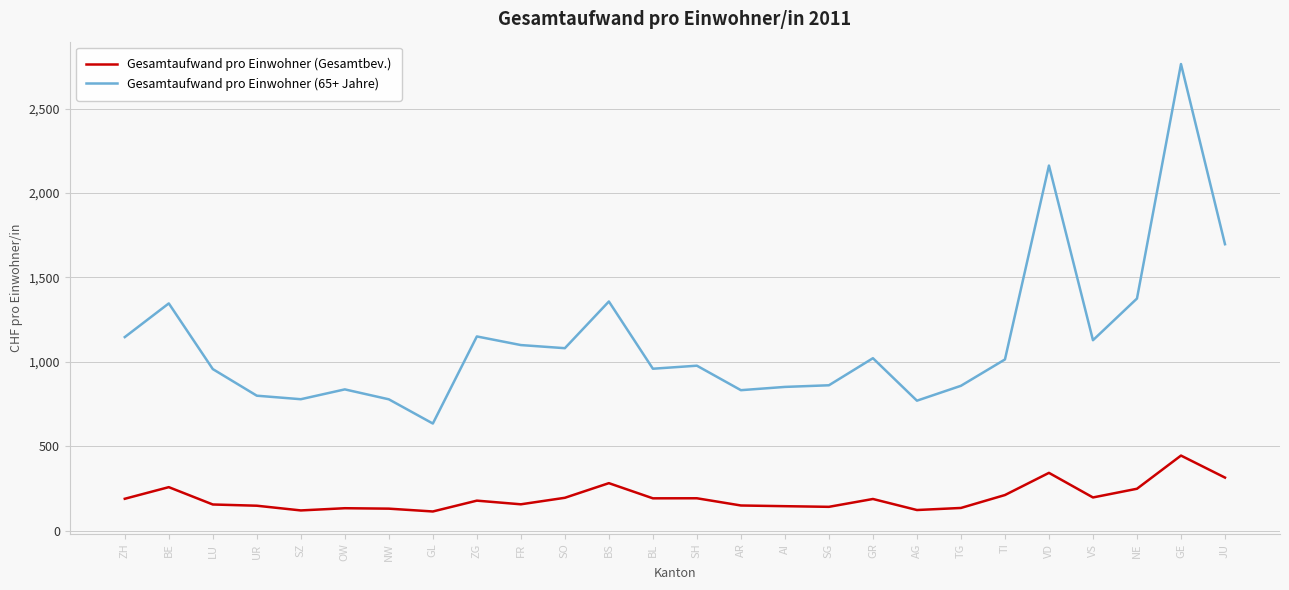

True or false: Gesamtaufwand pro Einwohner (Gesamtbev.) and Gesamtaufwand pro Einwohner (65+ Jahre) cross at least once.

False